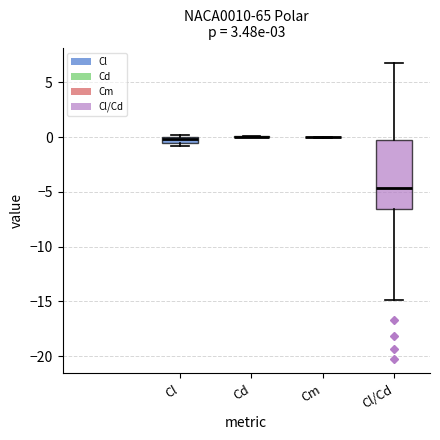

Comparing the boxes themselves (not the whiskers), which one is the tallest?

Cl/Cd